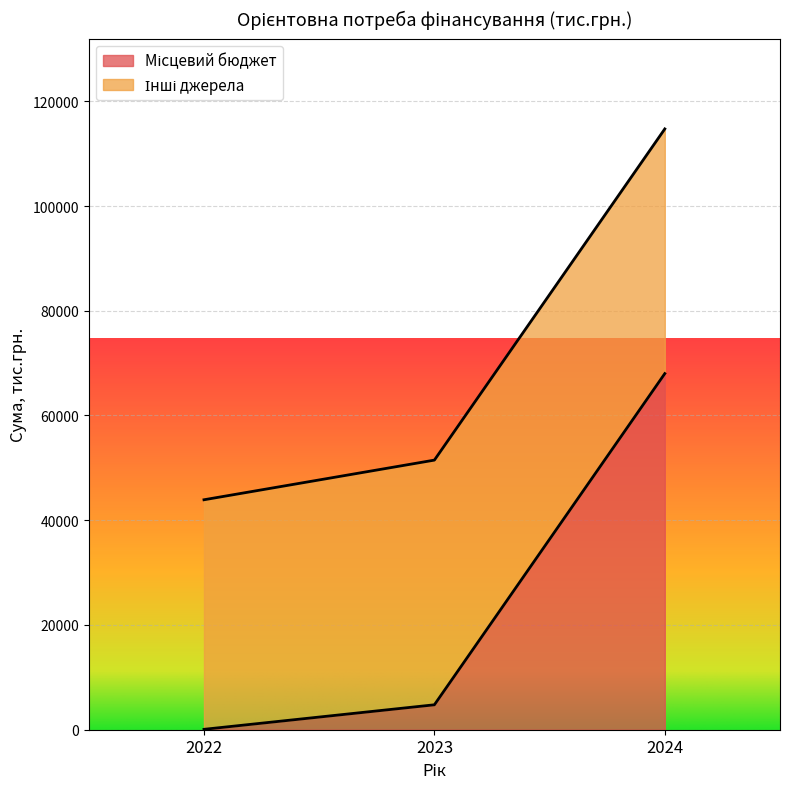

At which category does the chart reach its peak across all series?

2024